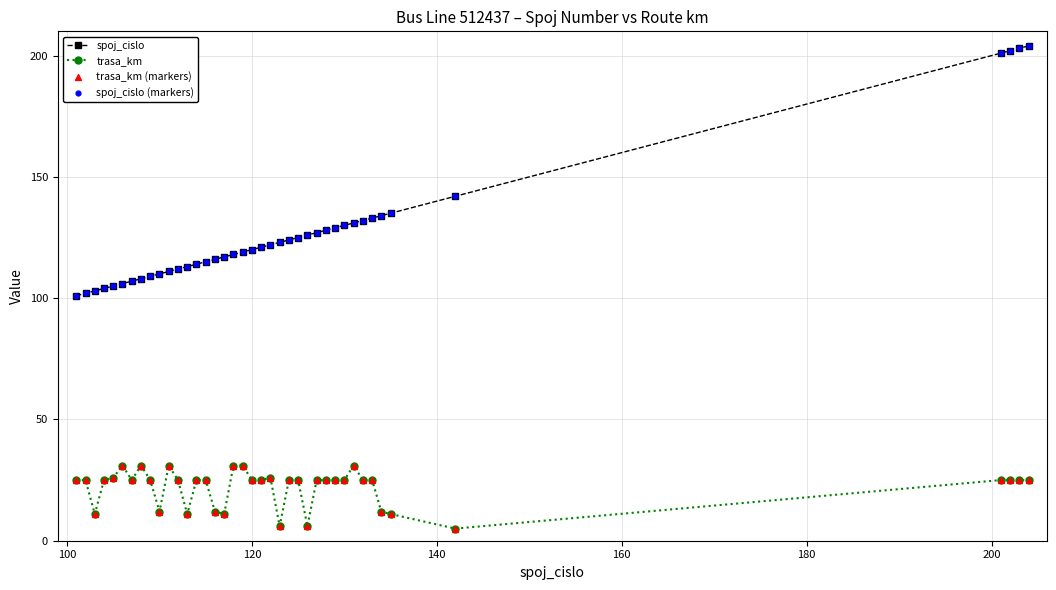

What is the greatest value displayed?

204